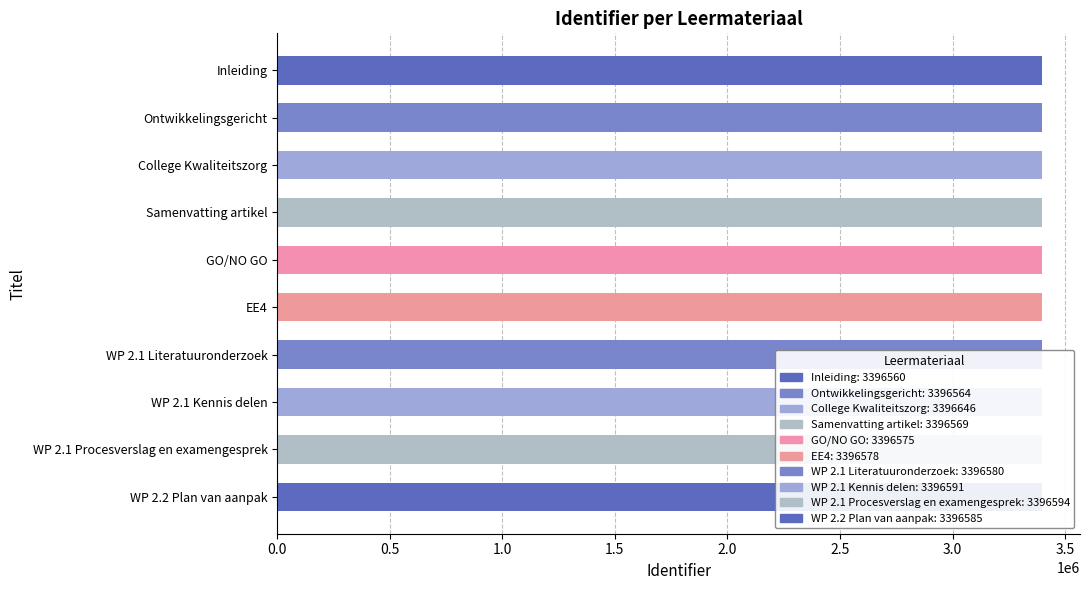

What is the label of the 8th bar from the bottom?

College Kwaliteitszorg